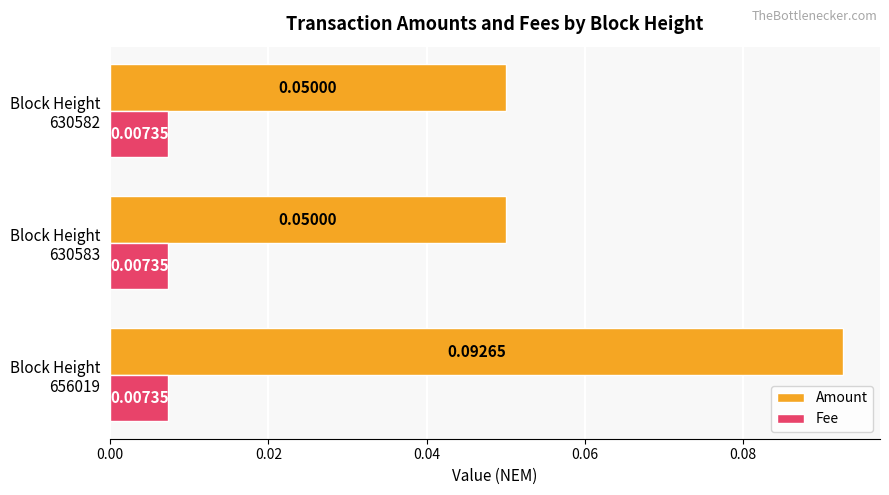

At how many categories does at least one series exceed 0?

3